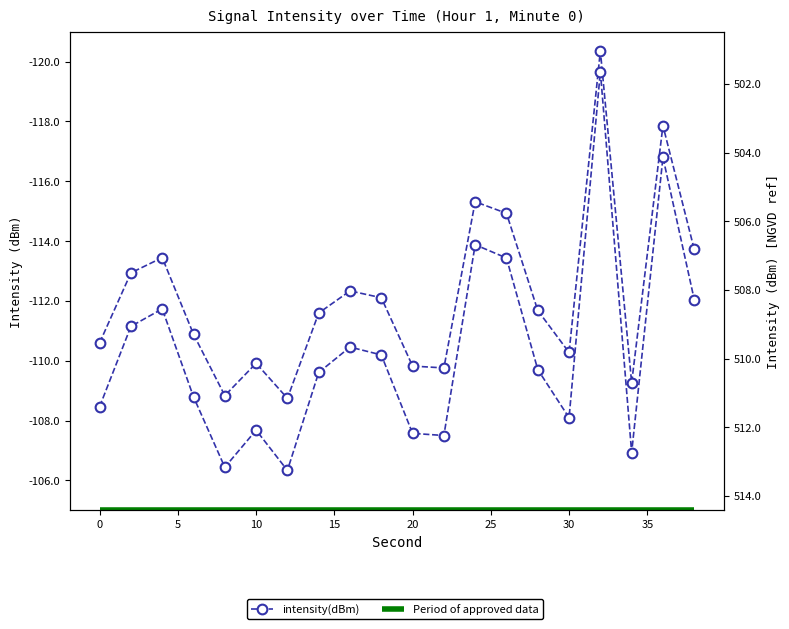

Is this an area chart (filled region under the line)?

No